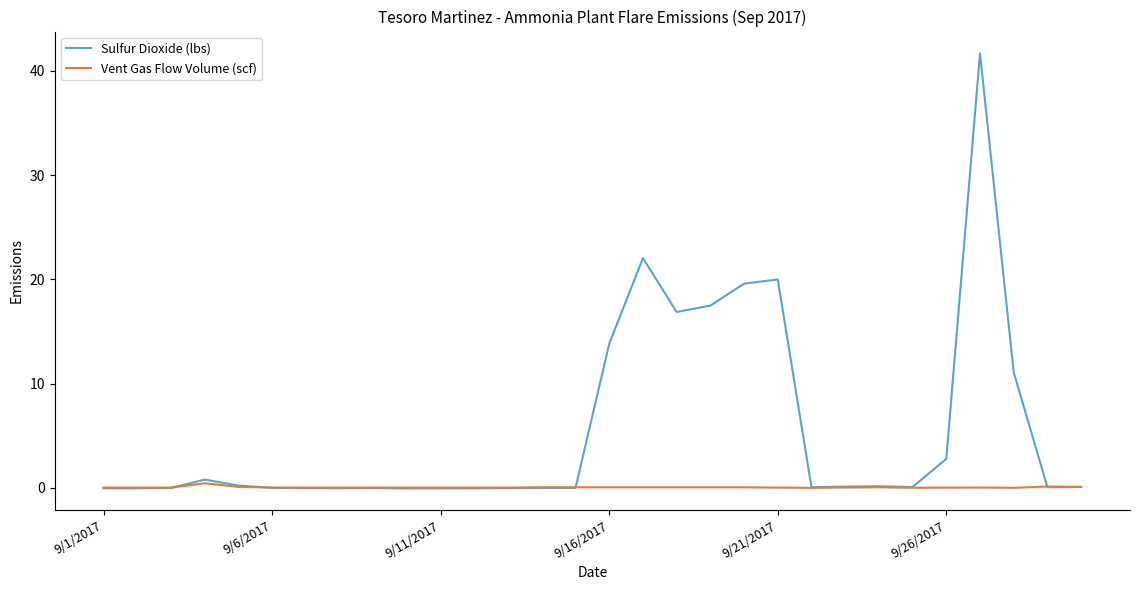

What is the sum of all Vent Gas Flow Volume (scf) values?

1.9